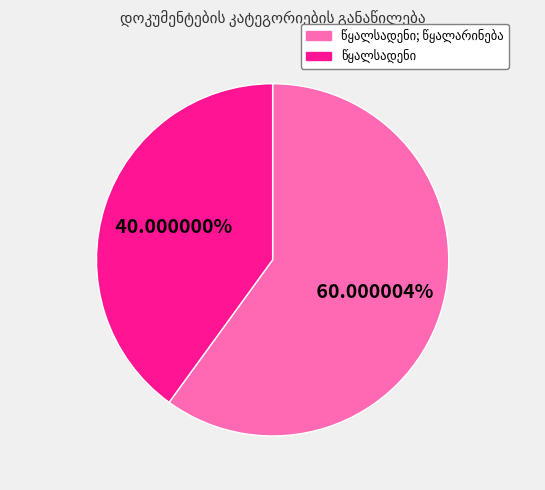

Is there any slice that represents more than half of the pie?

Yes